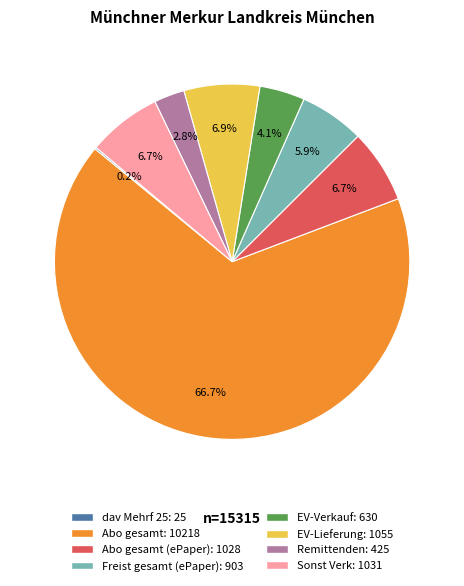

Which category has the smallest portion of the pie?

dav Mehrf 25